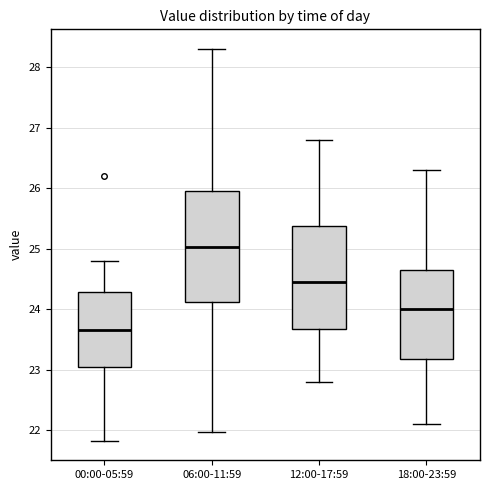

Where is the lower edge of the box for 00:00-05:59 on the y-axis? The values are not printed on the chart, so give them approximately, as read against the axis.

23.0